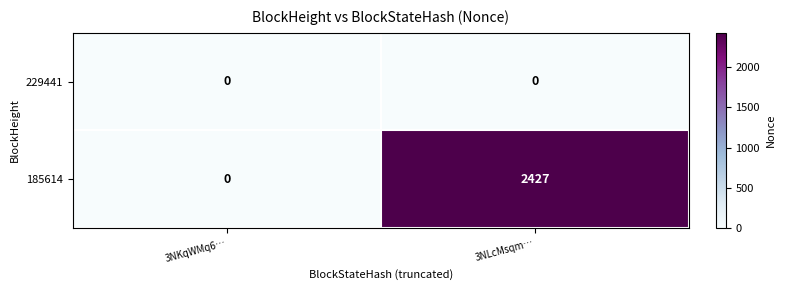

Rank the series by their average value, from highest to lowest.

185614, 229441